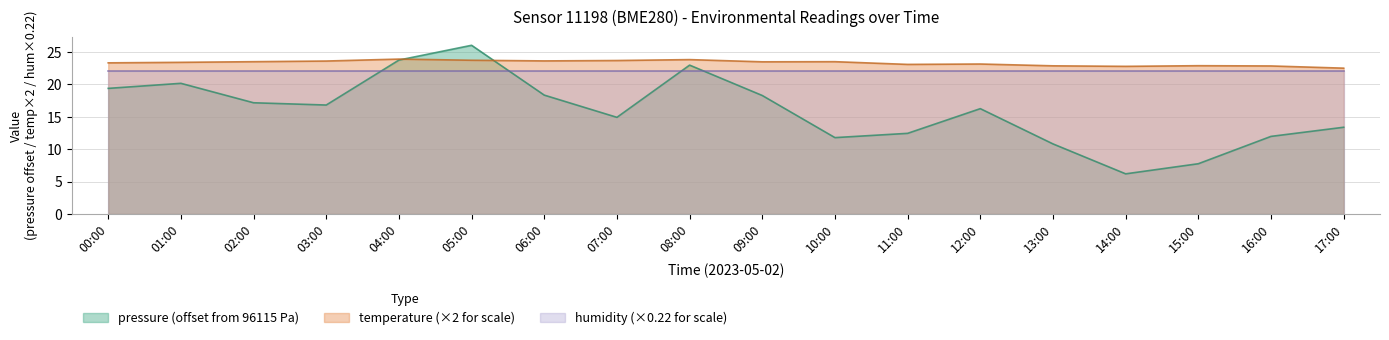

What is the sum of all temperature values?

419.6